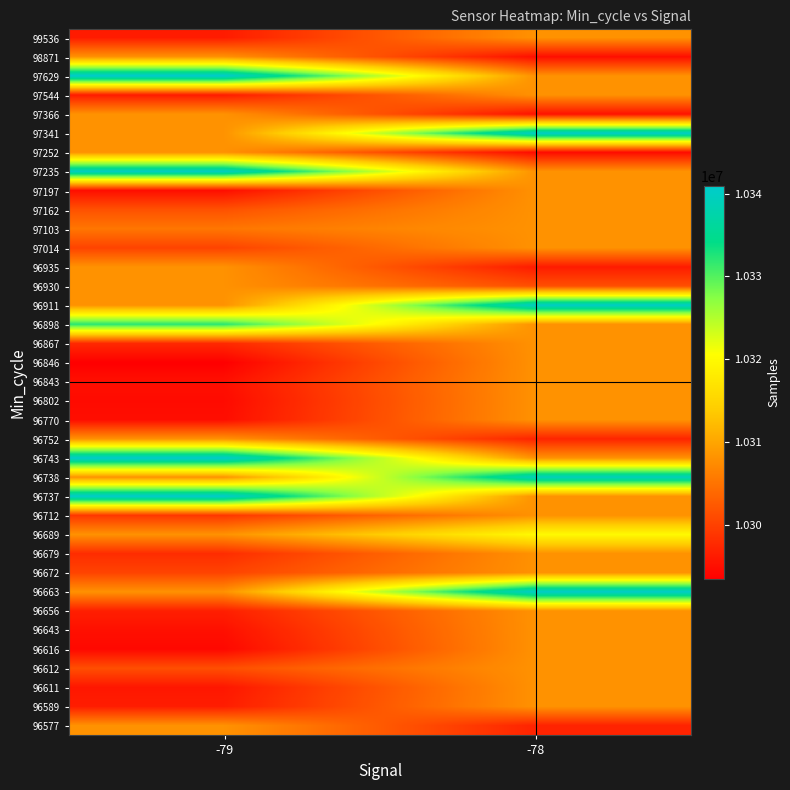

What is the greatest value displayed?

10340959.0